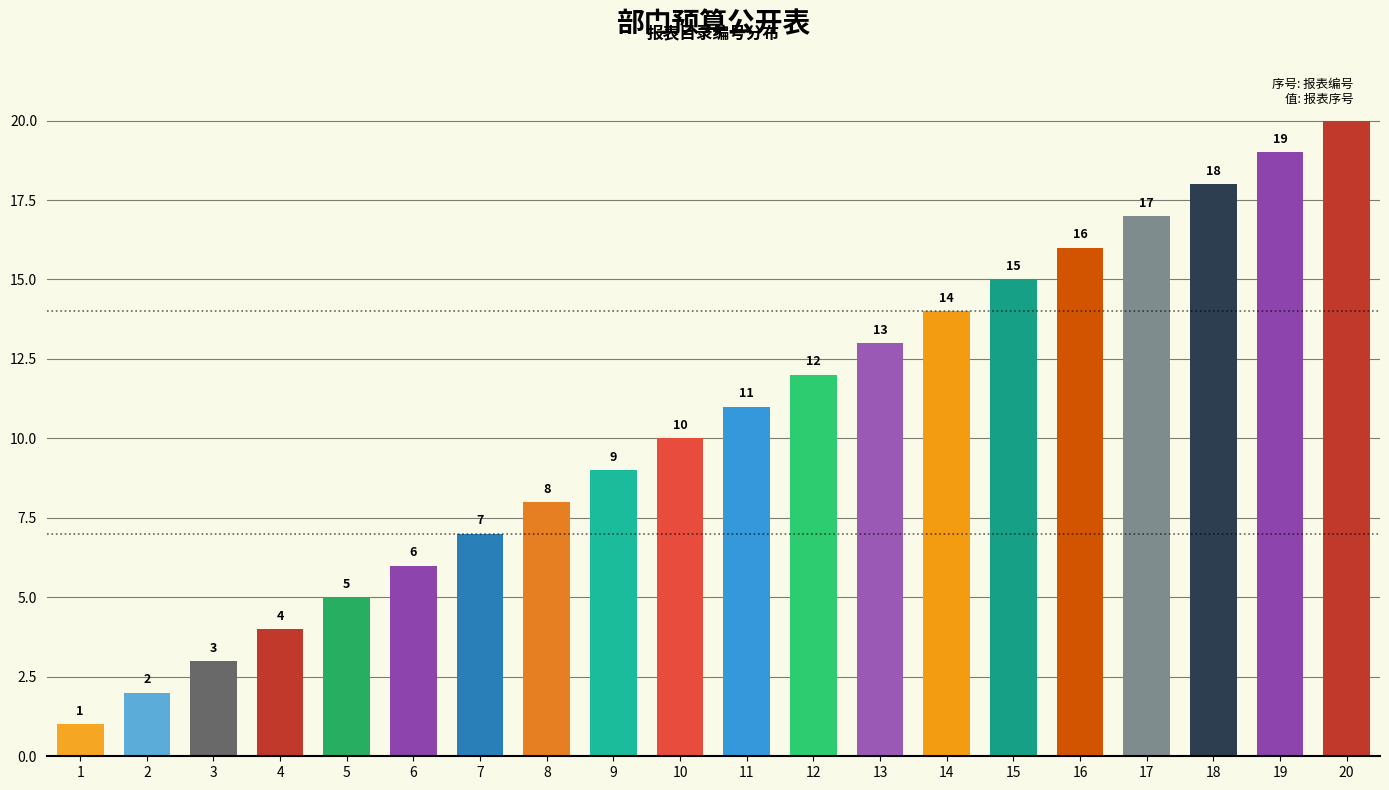

What is the change in value from 5 to 13?

+8